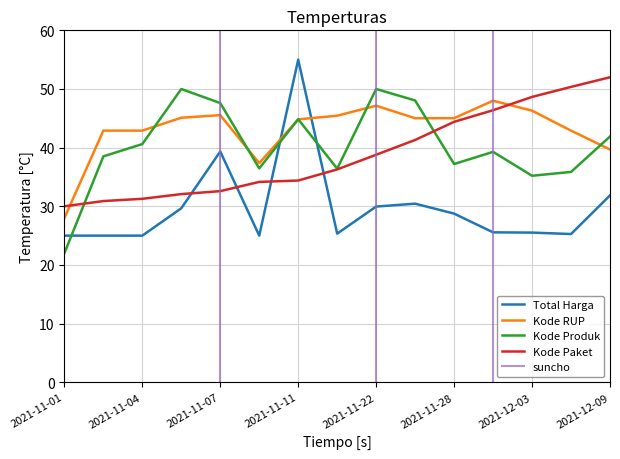

How many times do Total Harga and Kode Produk cross each other?

3